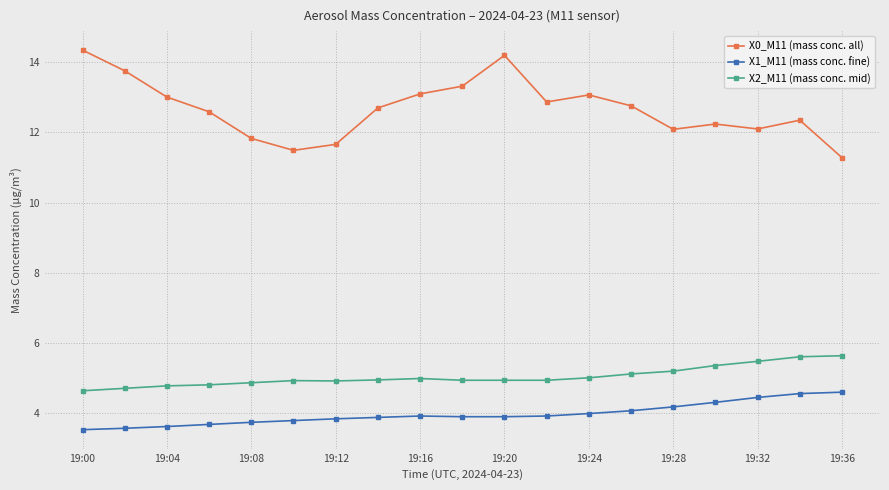

At how many categories does at least one series exceed 11?

19